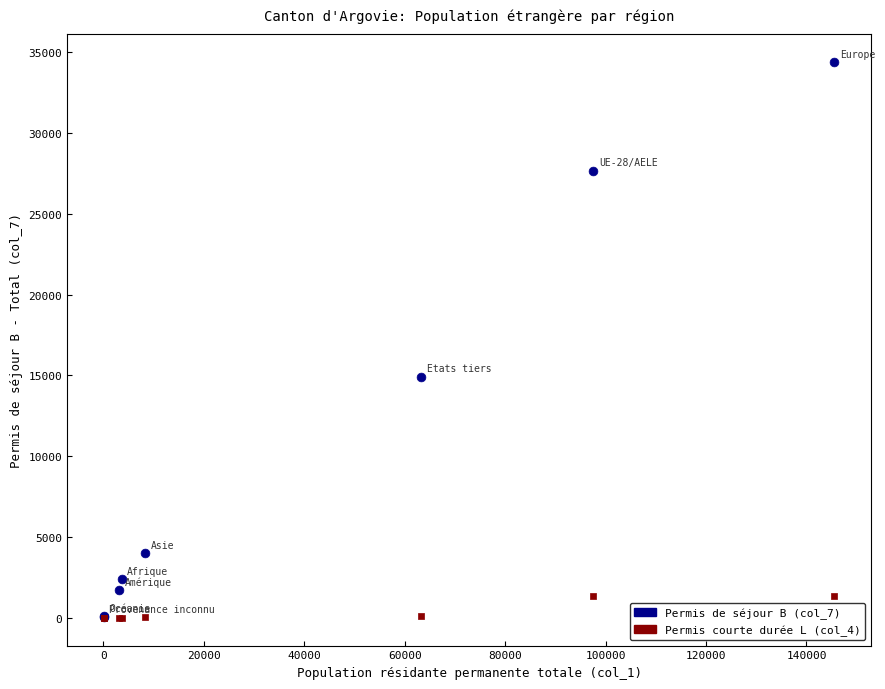

Which series contains the highest Y value?

Permis de séjour B (col_7)